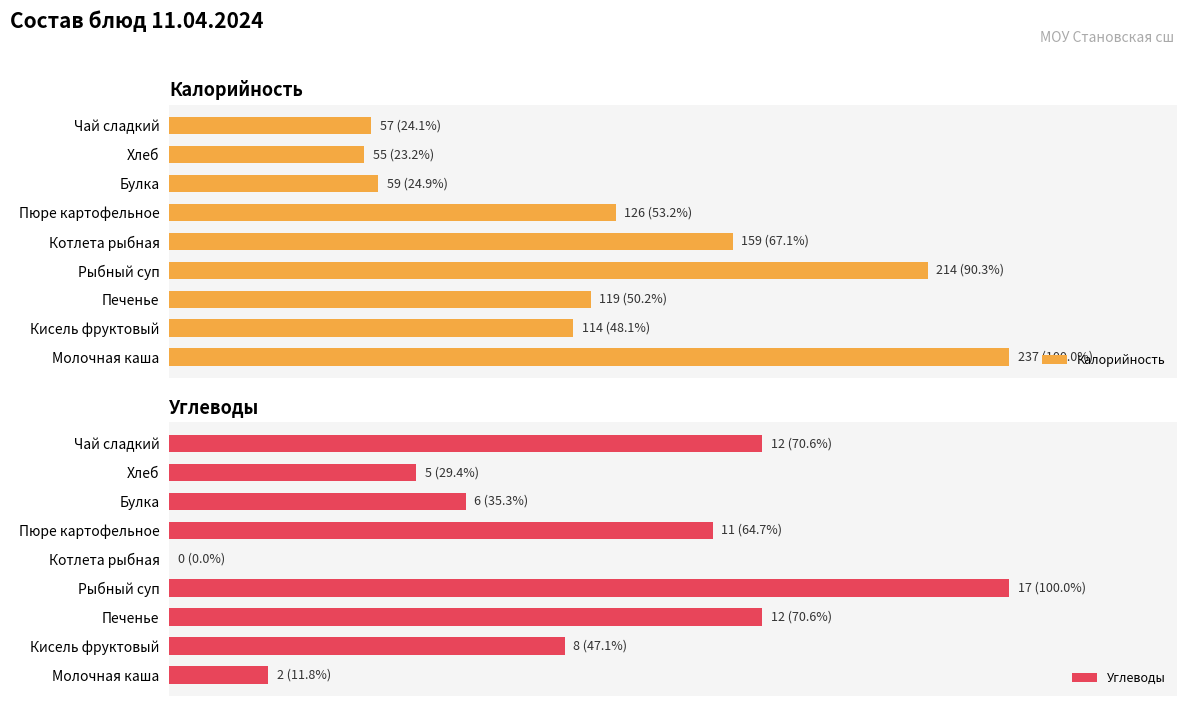

How many data points in Калорийность are less than 50?

4